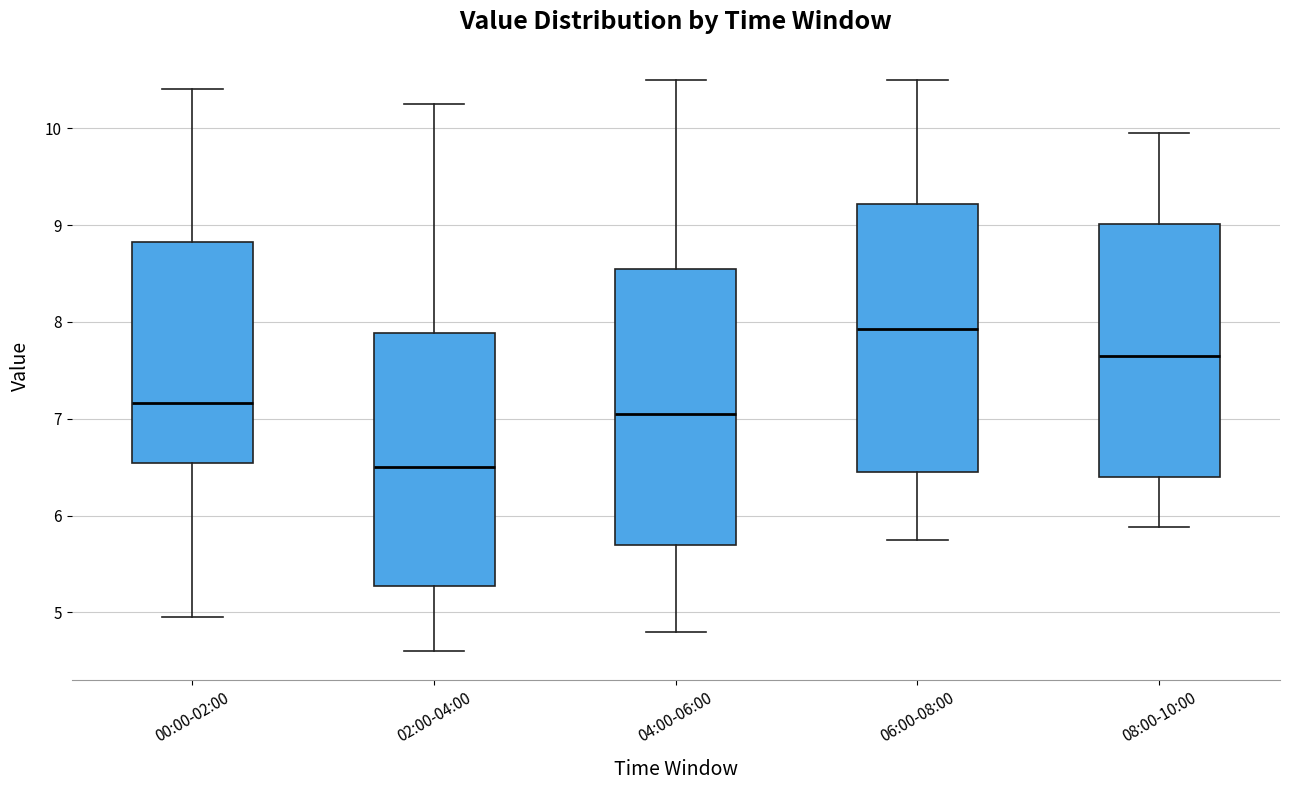

Reading left to right, transcribe this box plot: for each box, give where its median line is, the range the box spans, and where its two whiskers end, as read against the y-axis. The values are not printed on the chart, so give them approximately, as read against the axis.

00:00-02:00: median 7.2, box 6.5 to 8.8, whiskers 5.0 to 10.4
02:00-04:00: median 6.5, box 5.3 to 7.9, whiskers 4.6 to 10.3
04:00-06:00: median 7.1, box 5.7 to 8.6, whiskers 4.8 to 10.5
06:00-08:00: median 7.9, box 6.5 to 9.2, whiskers 5.8 to 10.5
08:00-10:00: median 7.7, box 6.4 to 9.0, whiskers 5.9 to 10.0